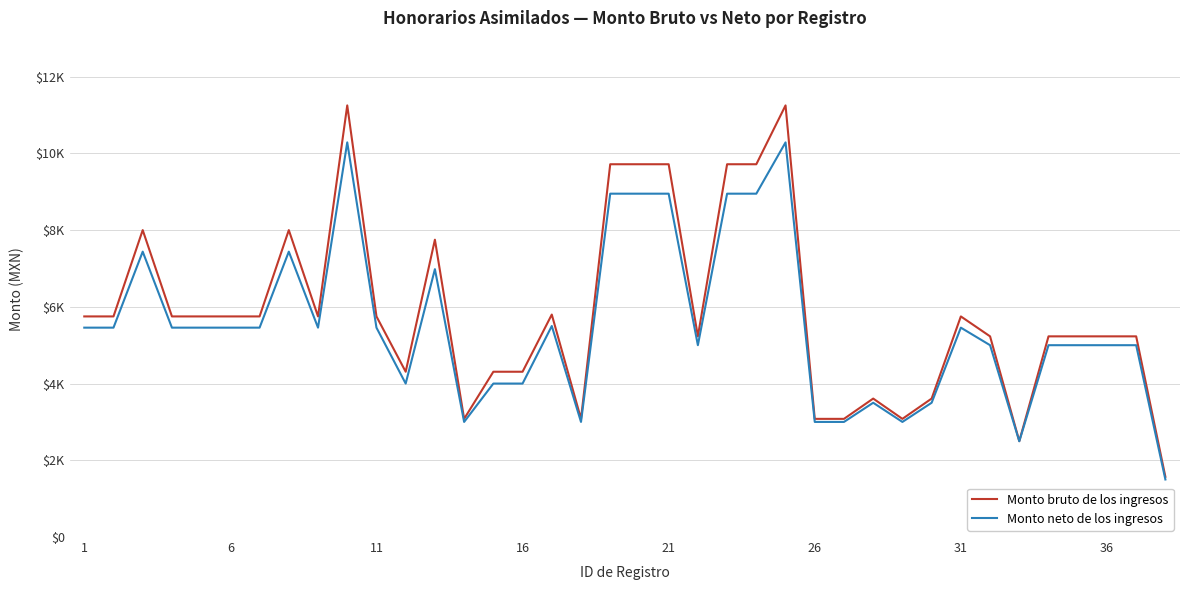

What are all the series names shown in the legend?

Monto bruto de los ingresos, Monto neto de los ingresos